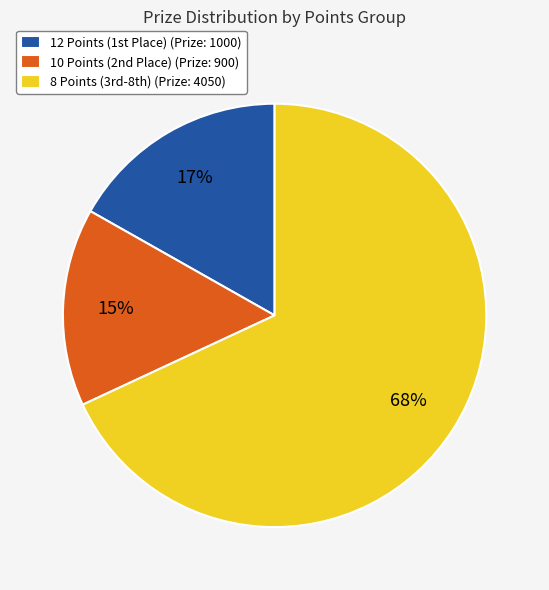

What is the majority slice?

8 Points (3rd-8th) (Prize: 4050)